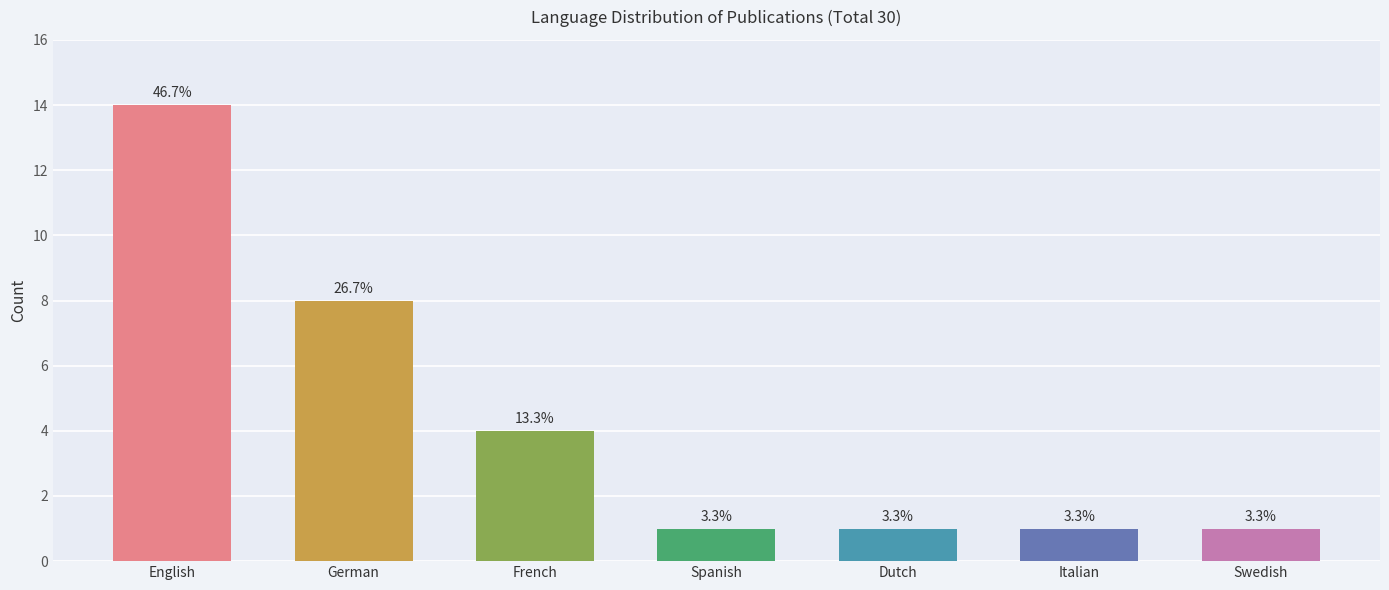

List the labels in order of value, smallest first.

Spanish, Dutch, Italian, Swedish, French, German, English